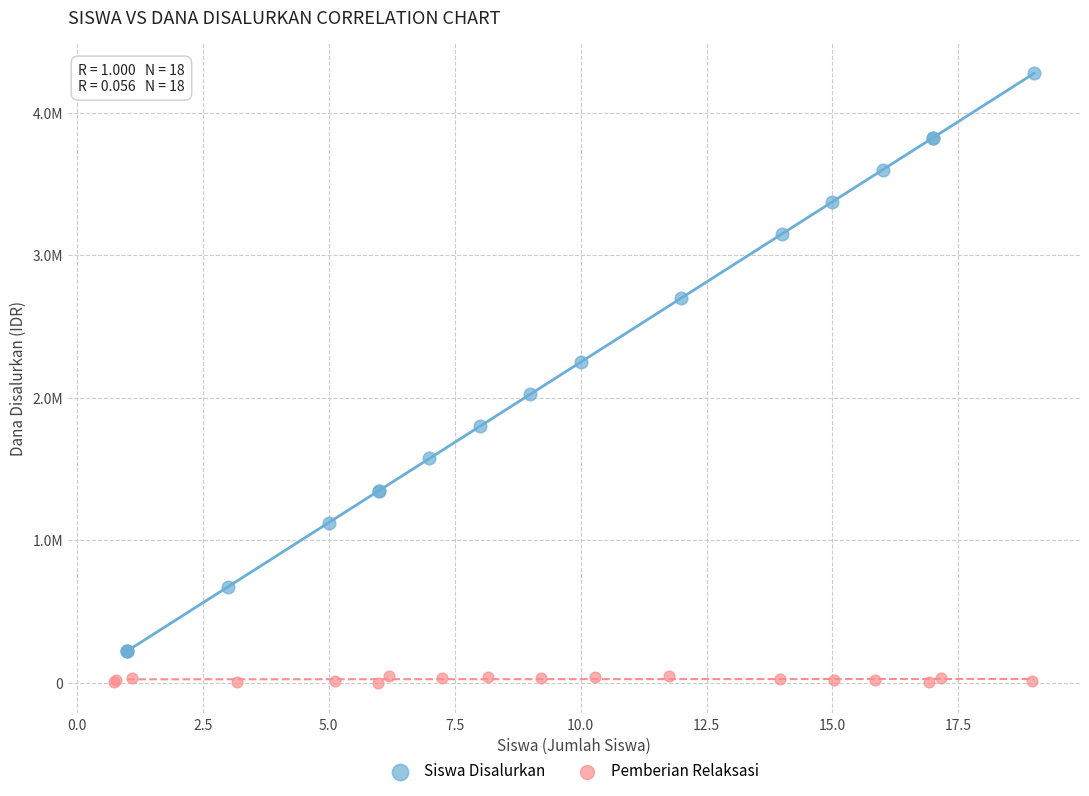

Which series has the largest Y range (max minus min)?

Siswa Disalurkan